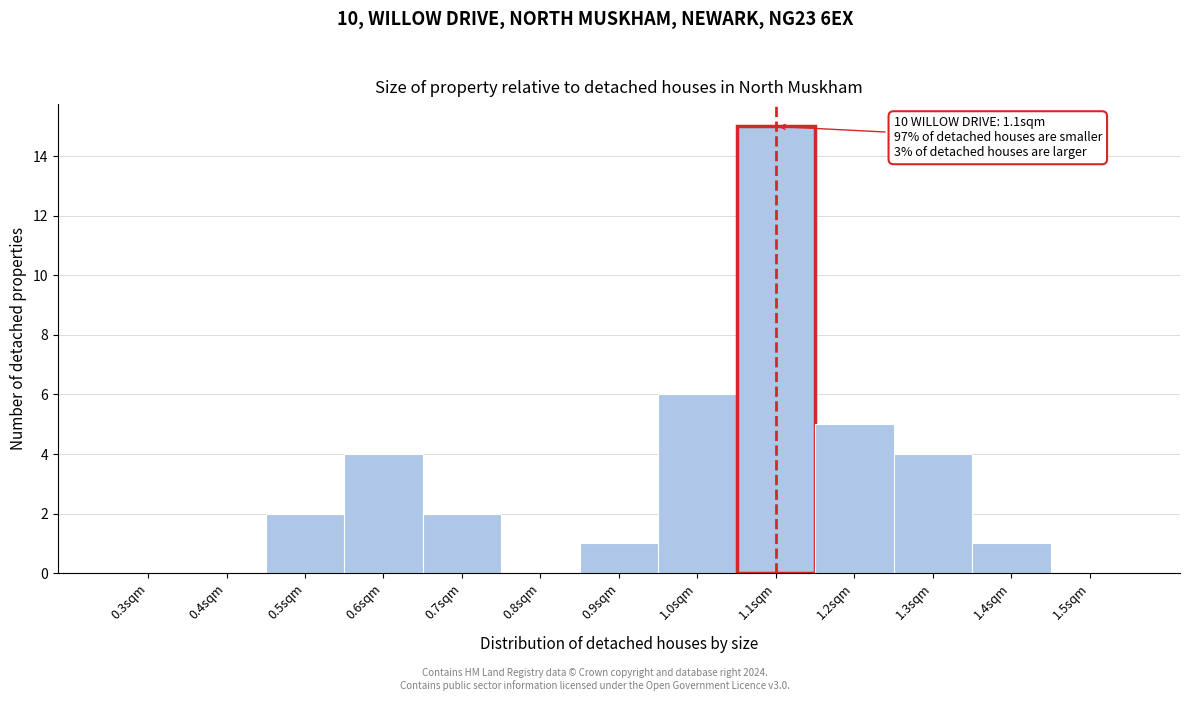

Which range on the x-axis has the tallest bar?

1.05 to 1.15